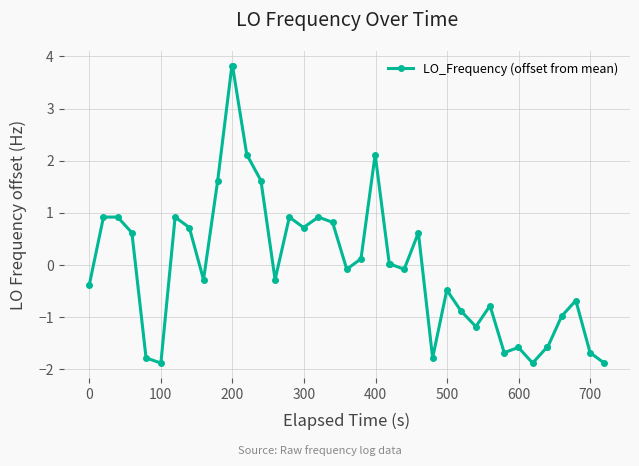

What is the value of the 15th point from the left?

-0.3